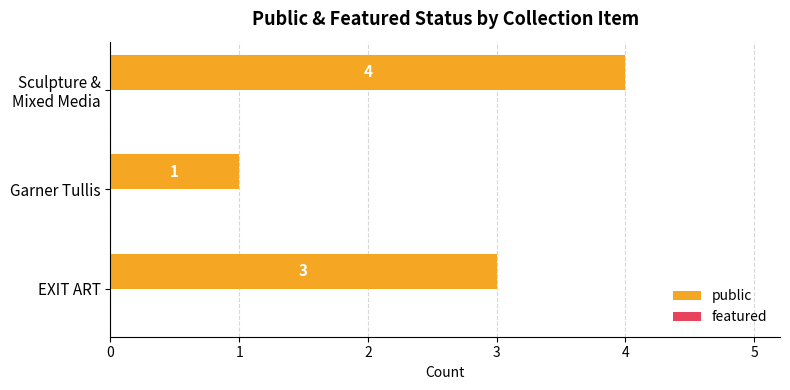

Is it true that the value at EXIT ART is 3?

True